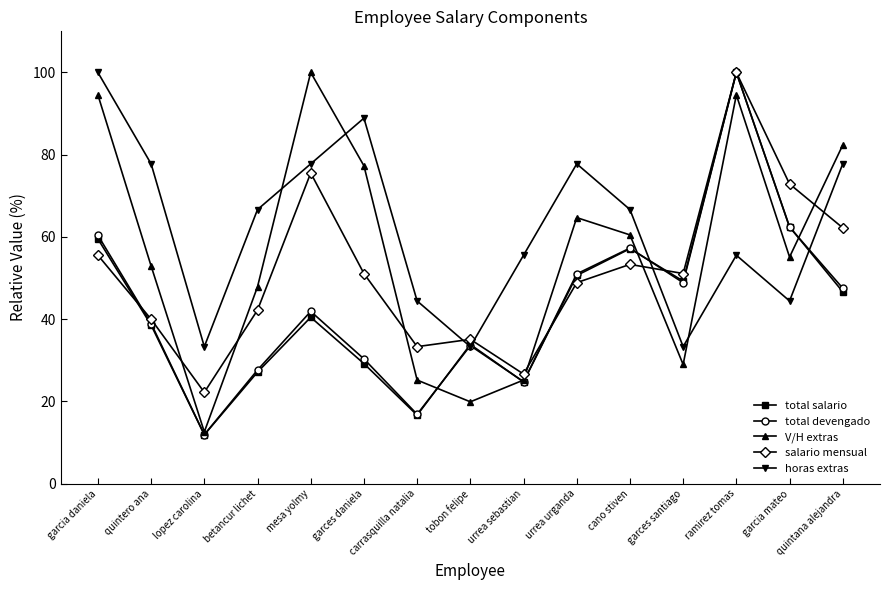

Is it true that horas extras equals 55.6 at ramirez tomas?

True